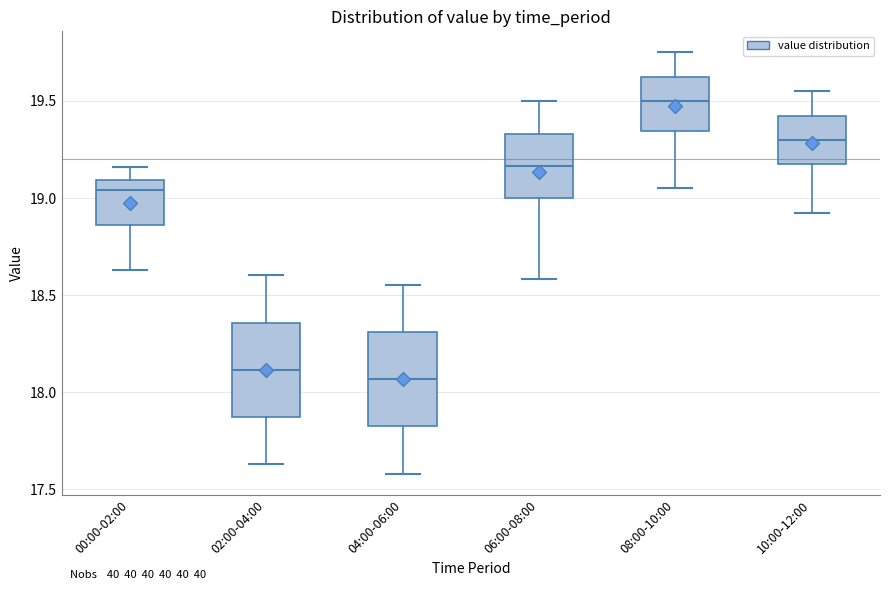

Where does the upper whisker of the box for 02:00-04:00 end on the y-axis? The values are not printed on the chart, so give them approximately, as read against the axis.

18.60